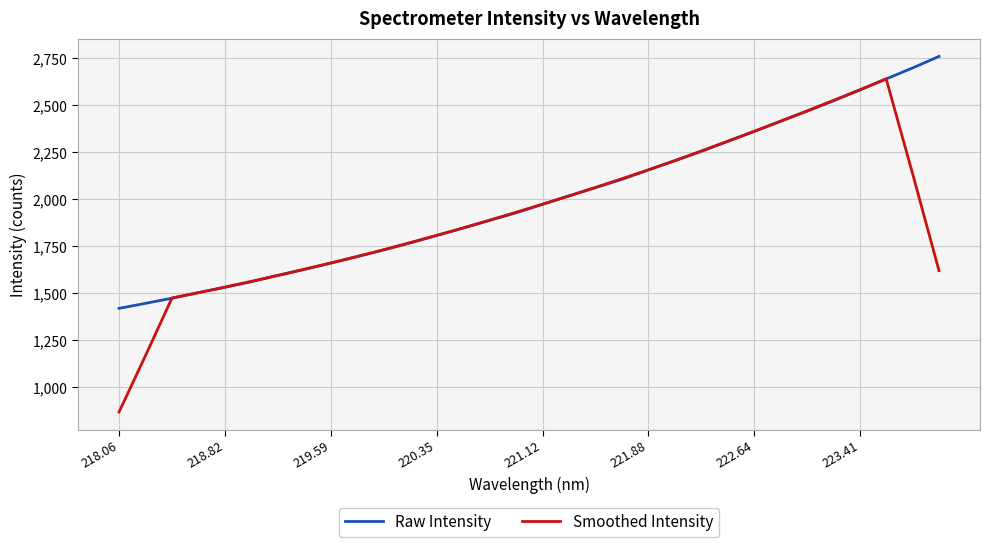

What is the minimum value for Raw Intensity?

1419.2